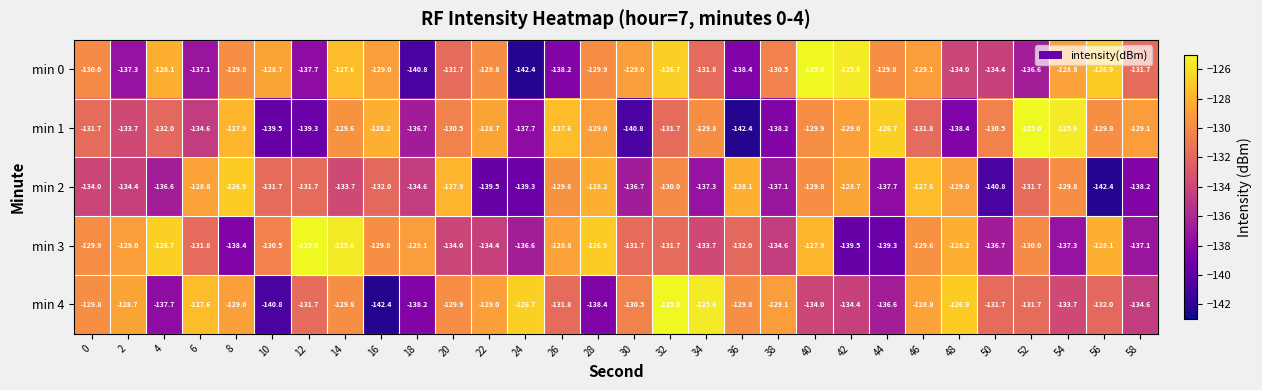

Which category has the highest value in the min 2 series?

8